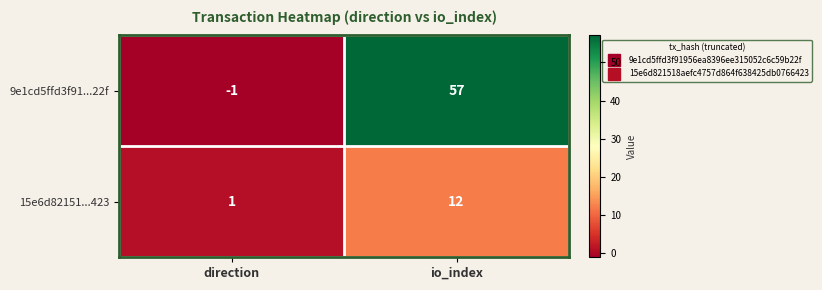

Which category has the highest value across all series?

io_index